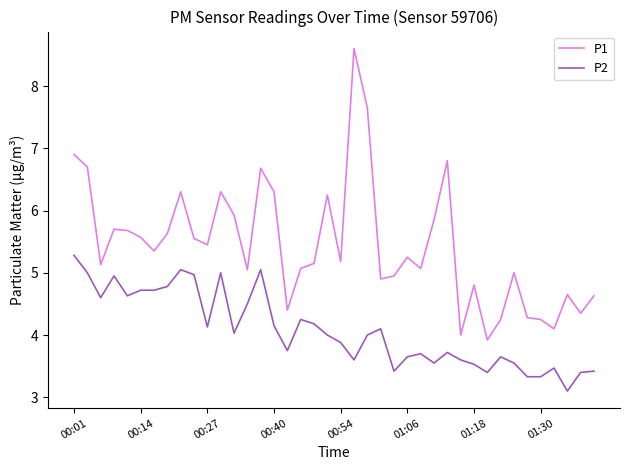

Which series has the widest spread of values?

P1